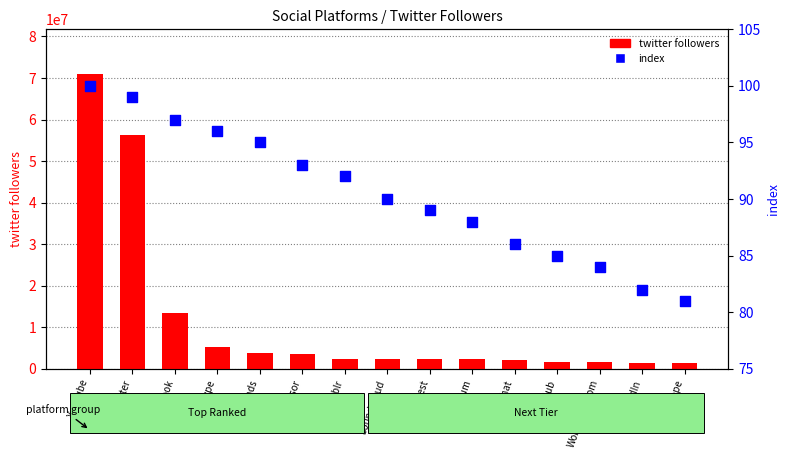

Which series has the largest total across all categories?

twitter followers